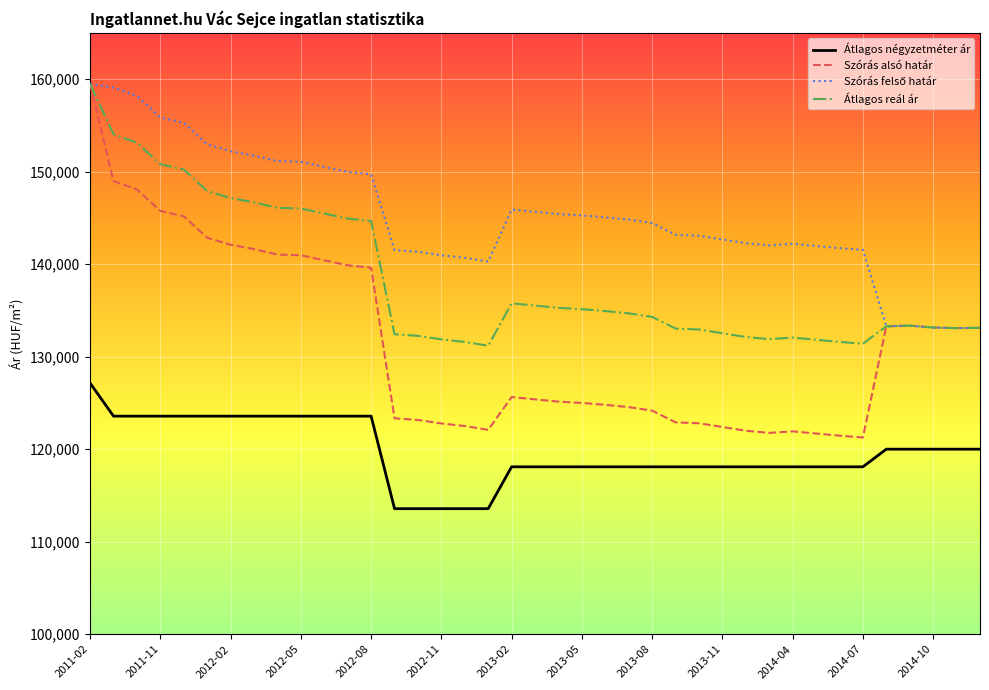

What is the smallest value displayed?

113571